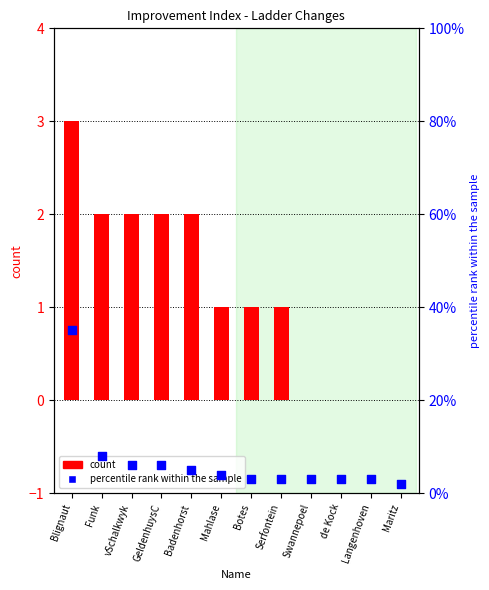

Which series has the largest Y range (max minus min)?

count